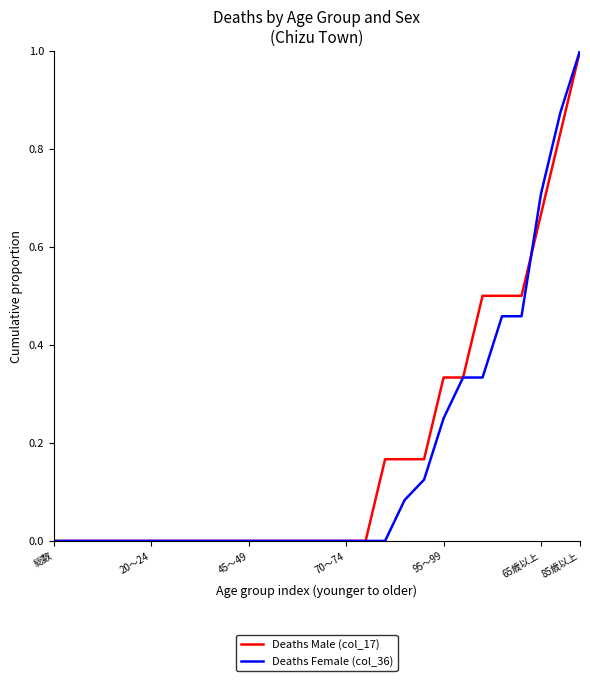

What is the greatest value displayed?

1.0